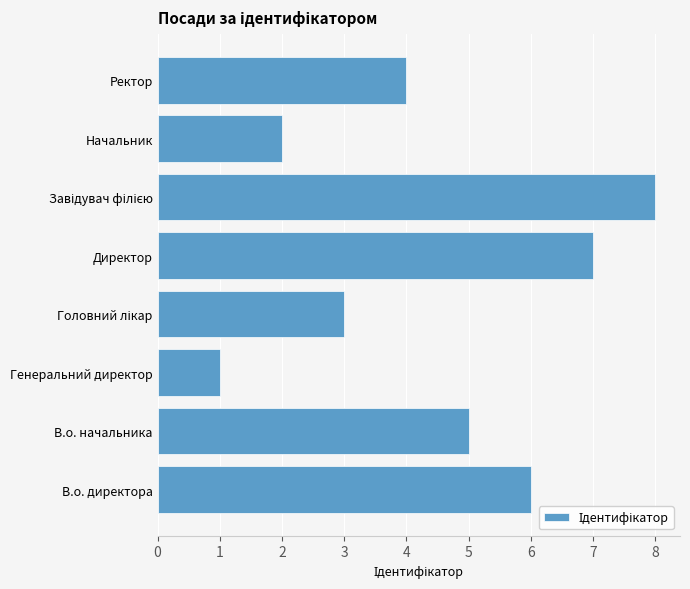

The value at В.о. начальника is 7. True or false?

False